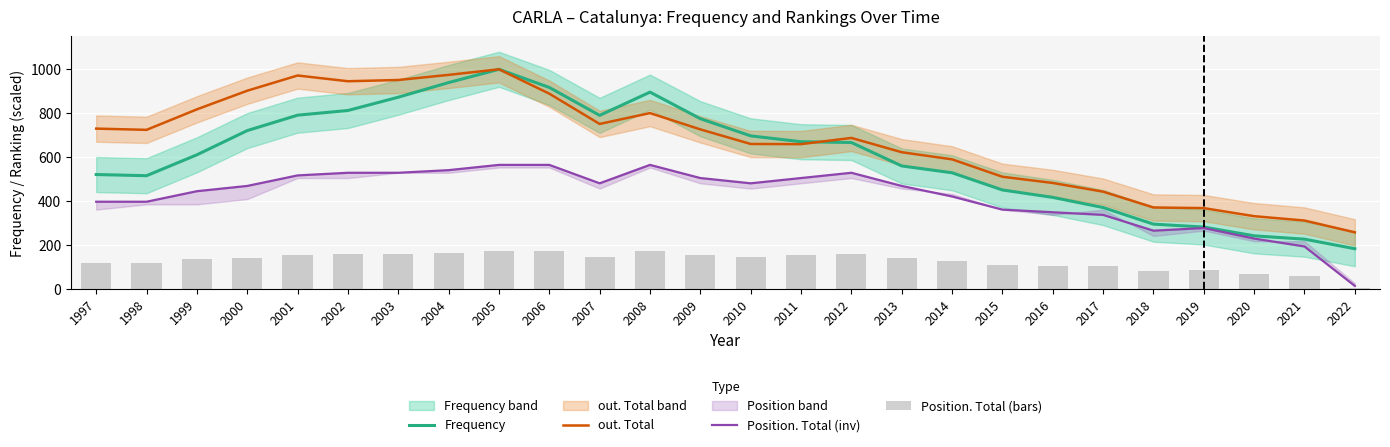

At 2008, list the series in order from smallest to largest.

Position. Total (bars), Position. Total (inv), out. Total, Frequency